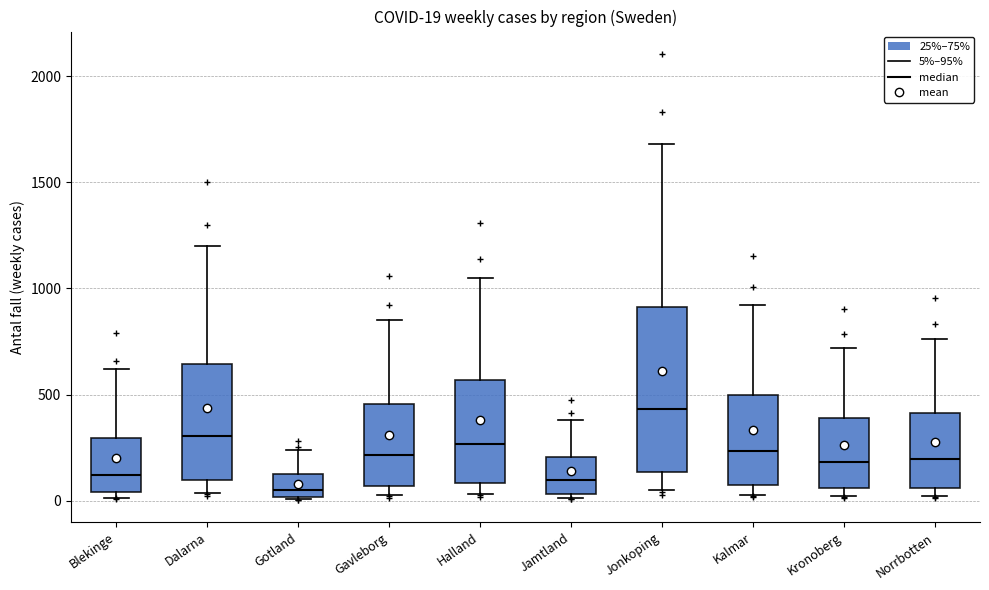

Which box is the tallest, from its lower edge to its upper edge?

Jonkoping